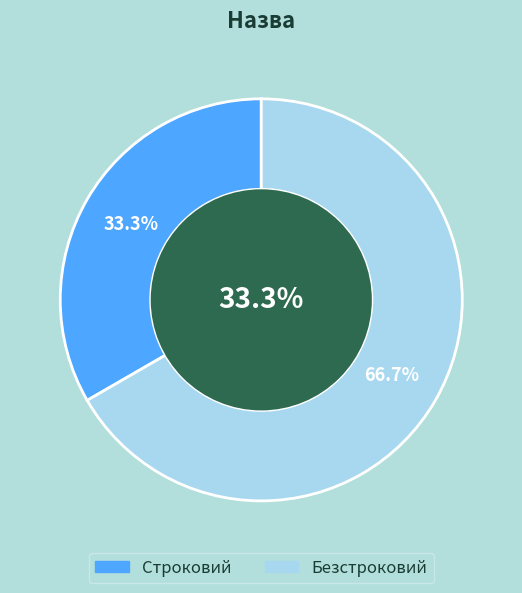

Rank the categories by value from lowest to highest.

Строковий, Безстроковий